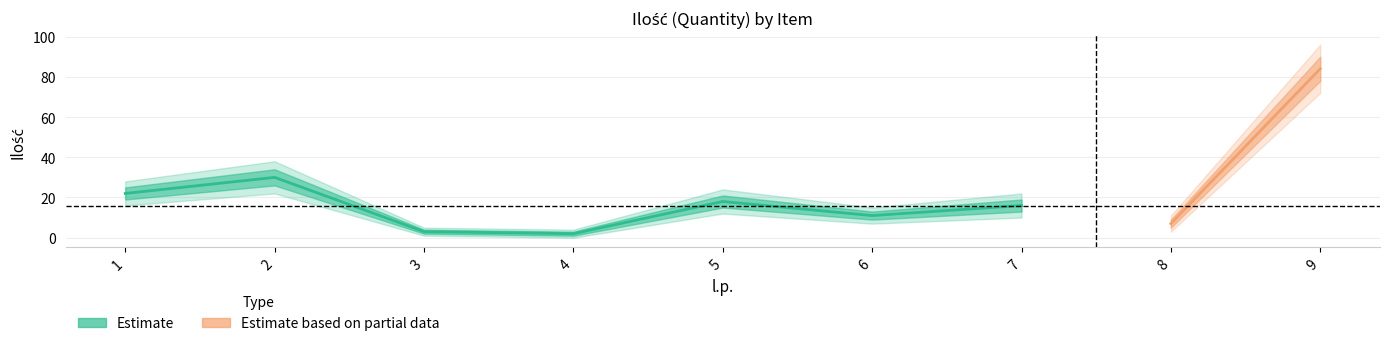

The value of Ilość_values at 9 is 84. True or false?

True